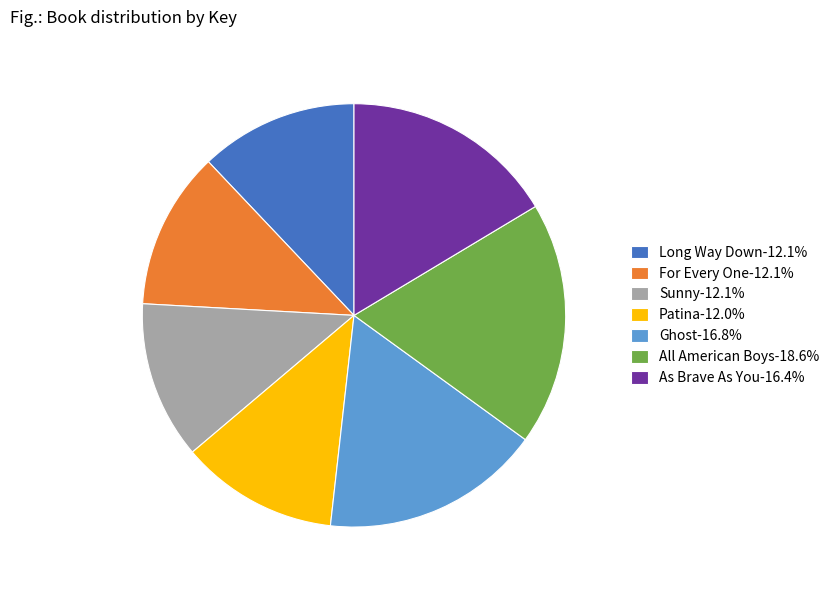

What is the ratio of the value at Patina-12.0% to the value at Long Way Down-12.1%?

1.0